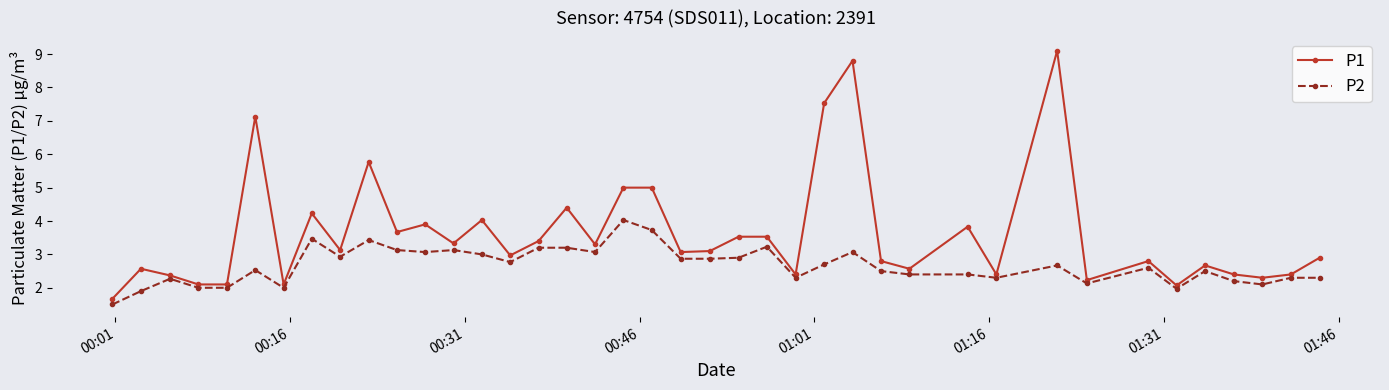

What is the value of the P2 point at the 12th from the left?

3.1